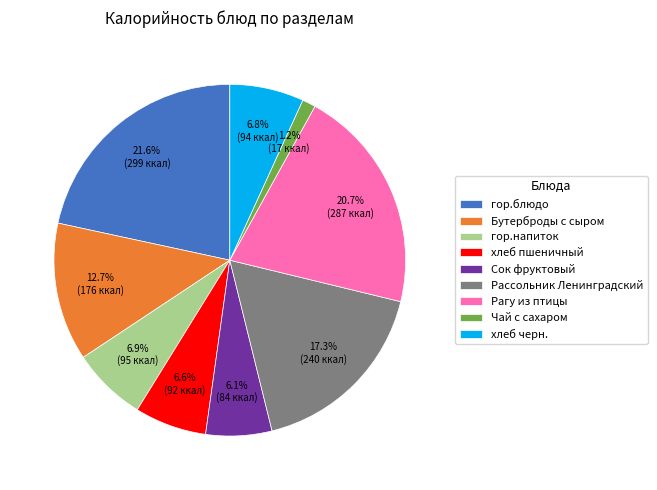

What percentage is the хлеб пшеничный slice, to the nearest percent?

7%